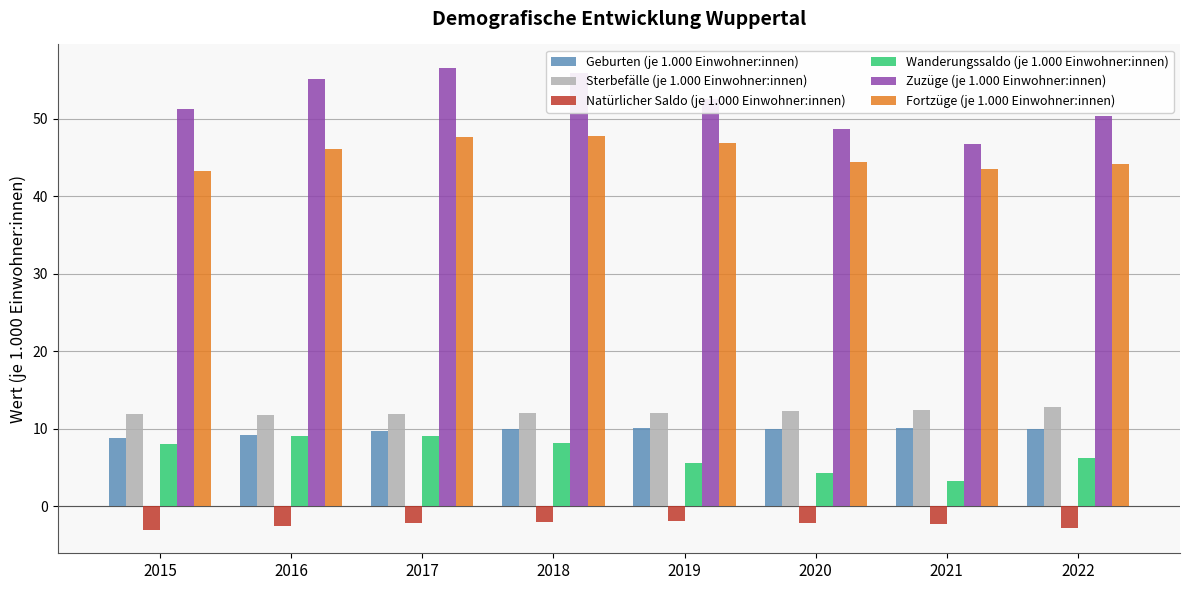

What is the minimum value shown in the chart?

-3.1